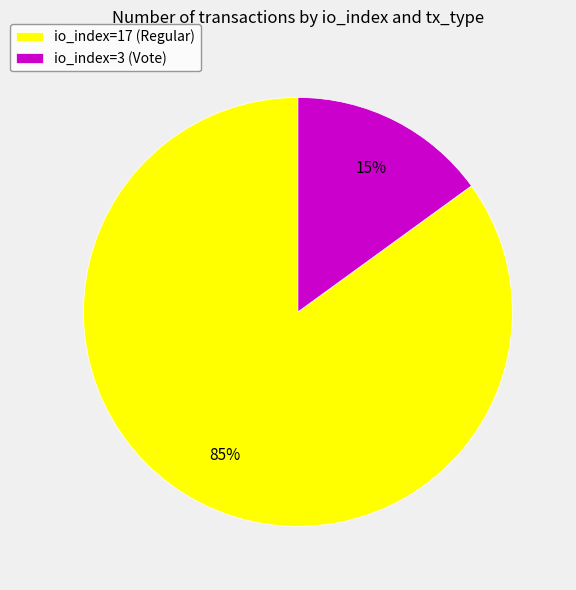

To the nearest percent, what portion does io_index=17 (Regular) represent?

85%